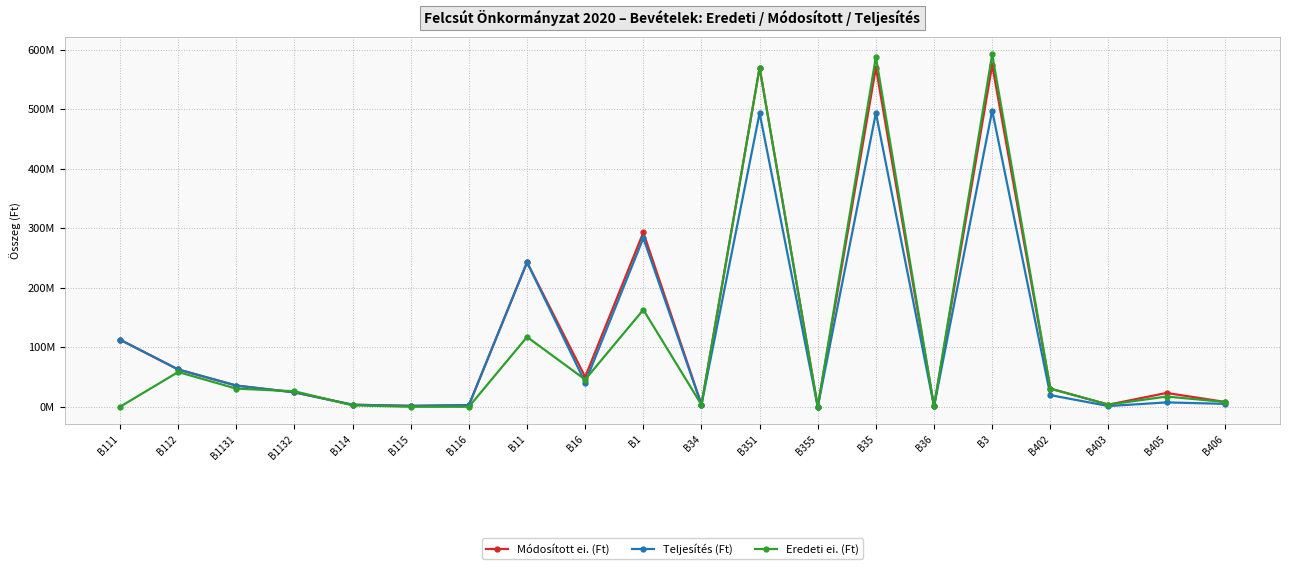

What is the average value of the Eredeti ei. (Ft) series?

112854328